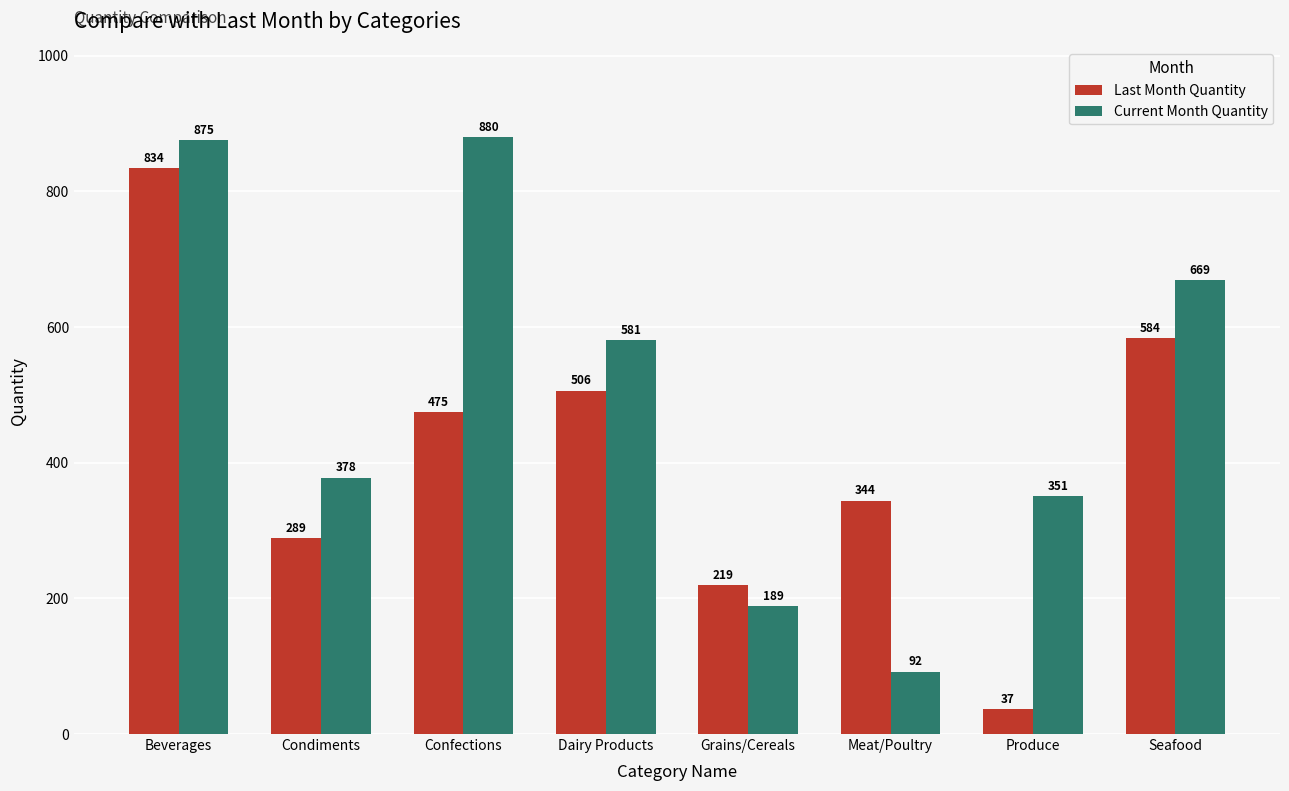

Reading left to right, extract all data points from this chart.

Last Month Quantity: 834	289	475	506	219	344	37	584
Current Month Quantity: 875	378	880	581	189	92	351	669